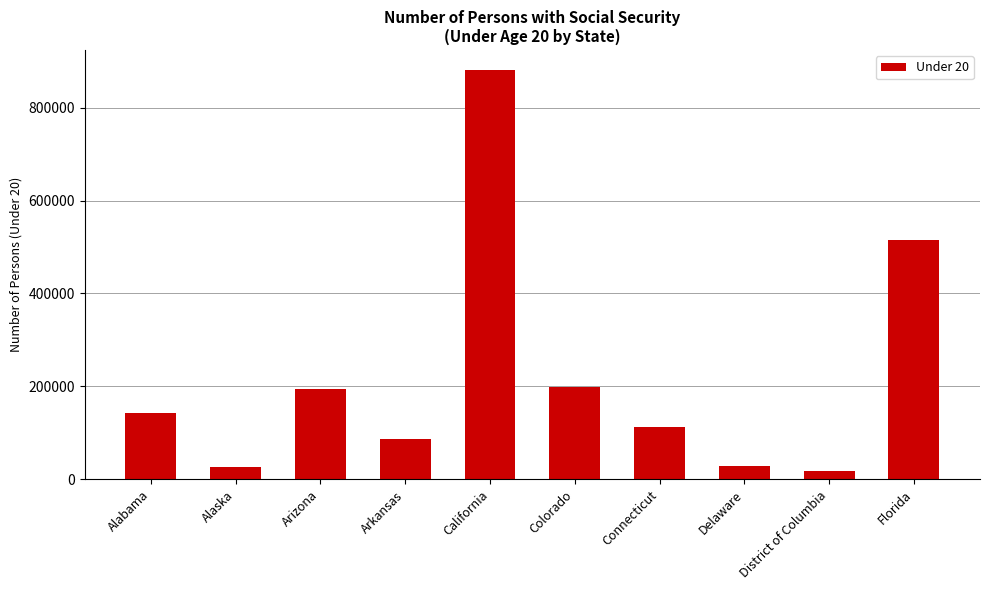

What position from the right is Alaska?

9